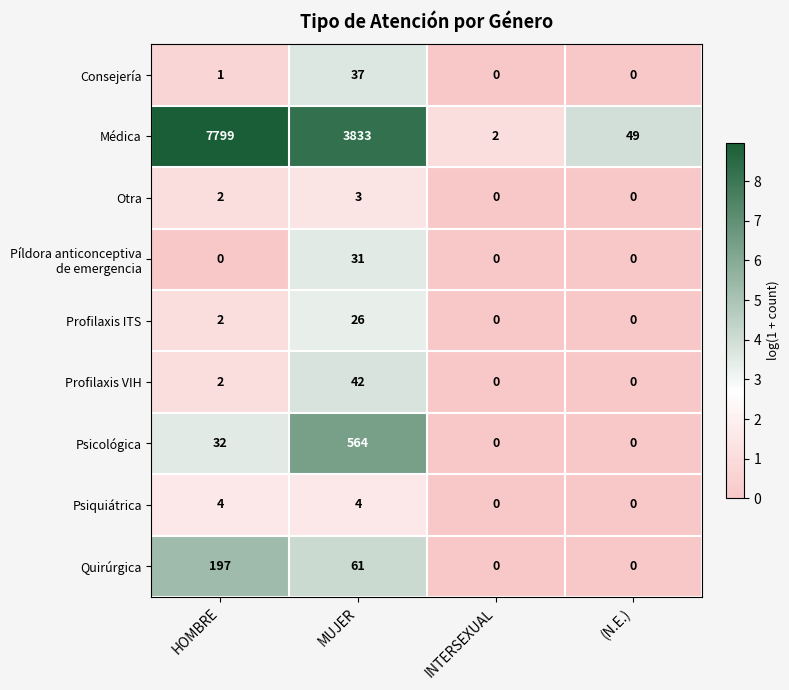

Is it true that Otra equals 0 at INTERSEXUAL?

True